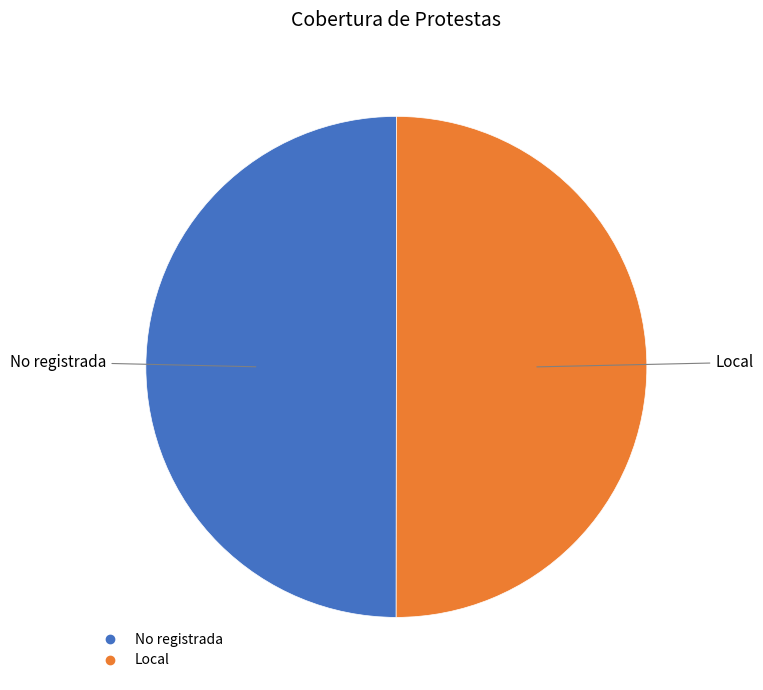

Do No registrada and Local together represent more than half of the pie?

Yes